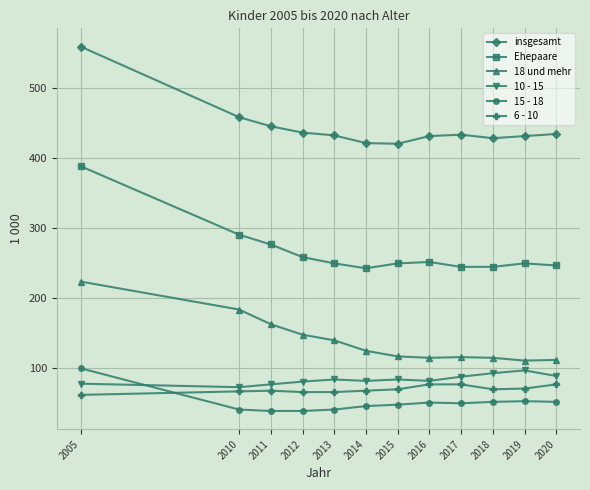

Is it true that insgesamt equals 654 at 2017?

False